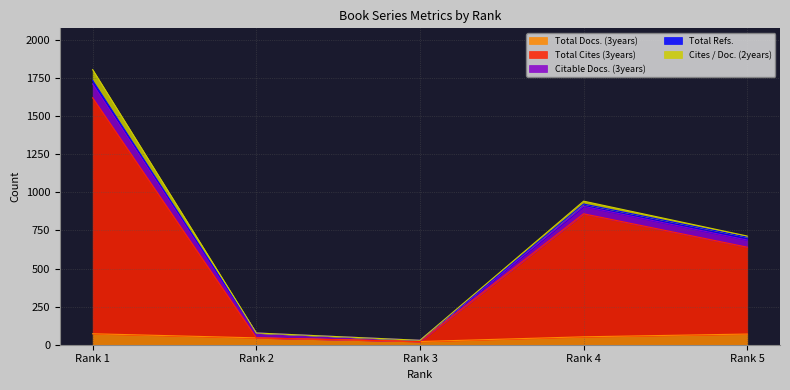

How many interior local valleys does the Citable Docs. (3years) series have?

1